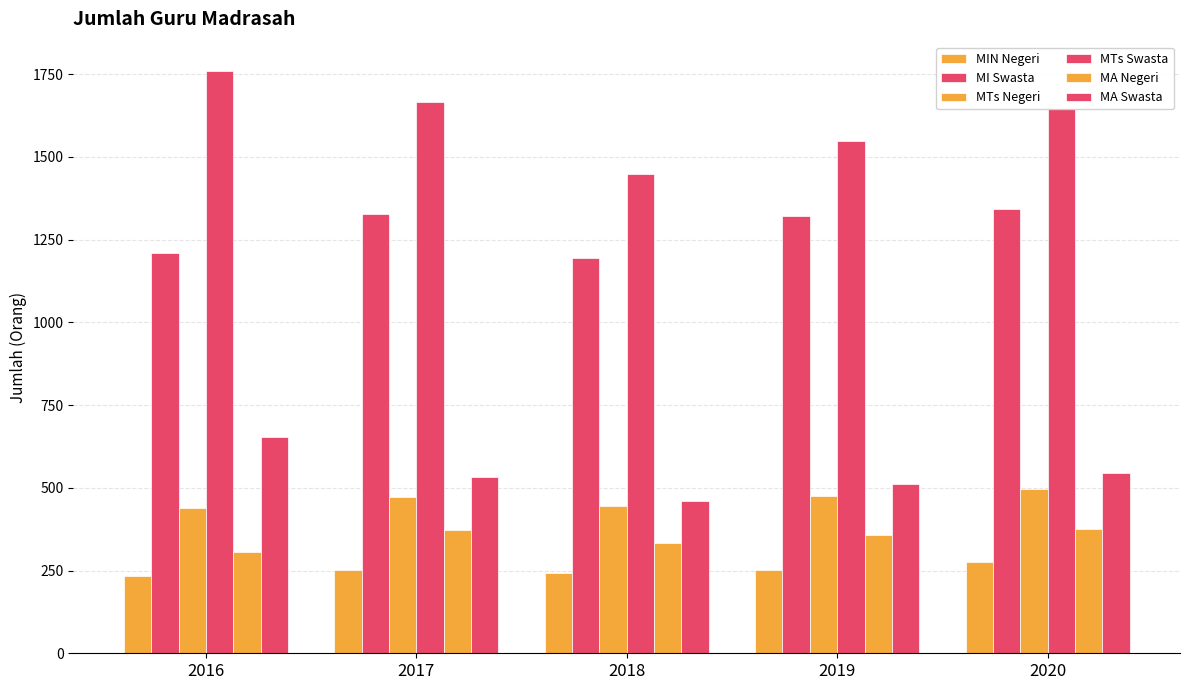

At which label does MI Swasta reach its peak?

2020